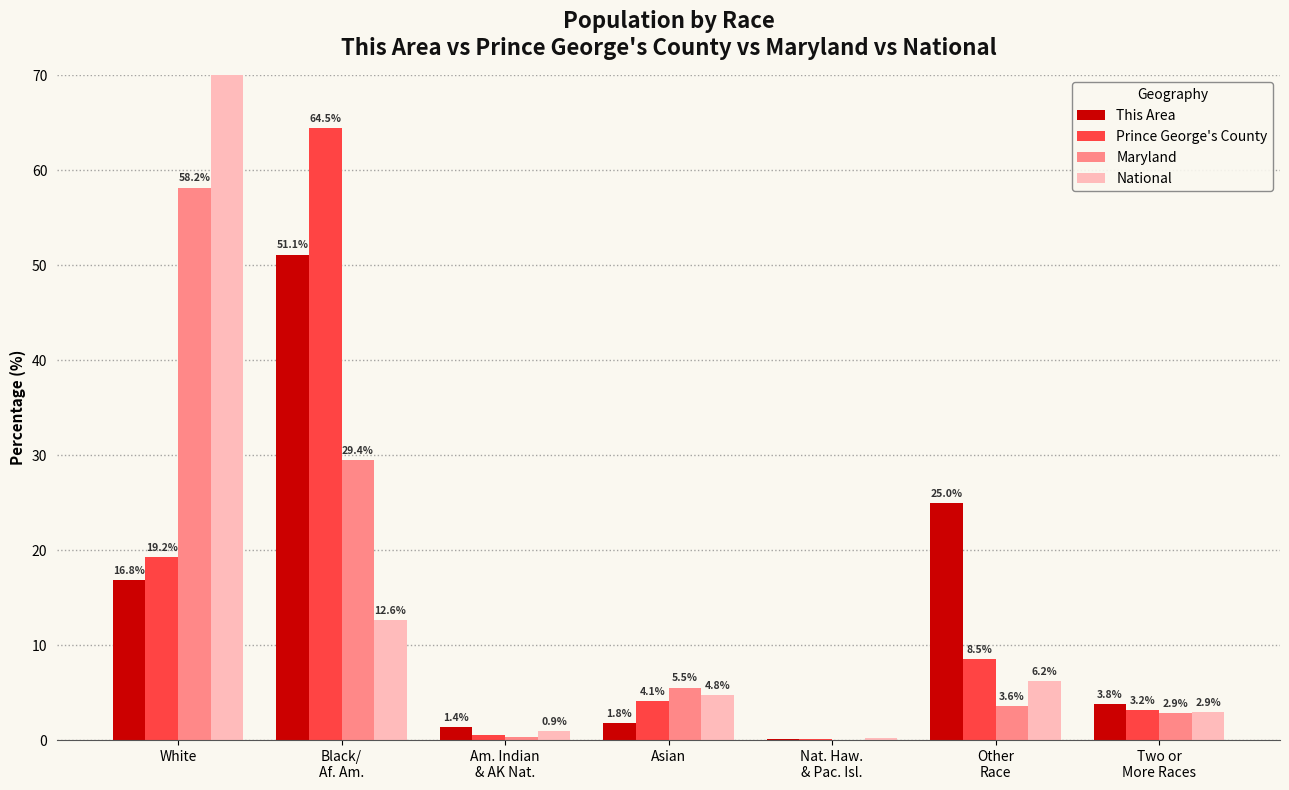

What is the value of the National bar at the 2nd from the left?

12.6